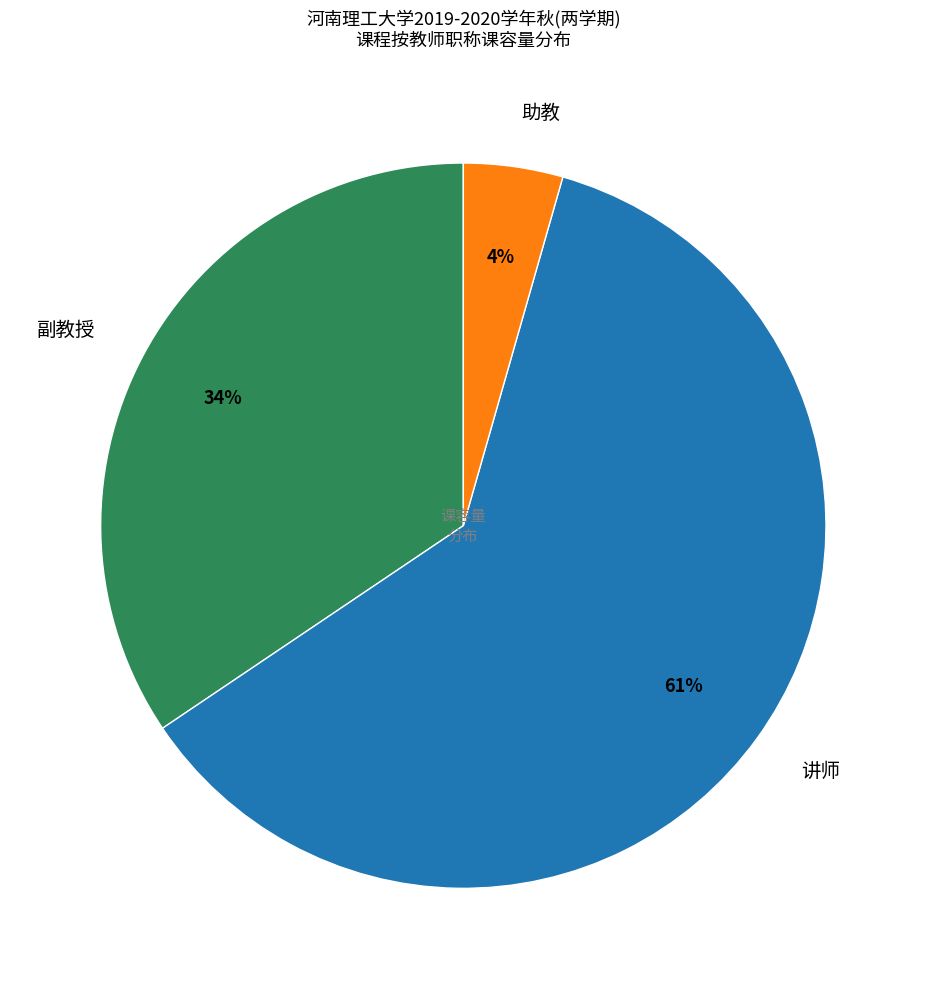

Combined, do 副教授 and 助教 account for over 50%?

No